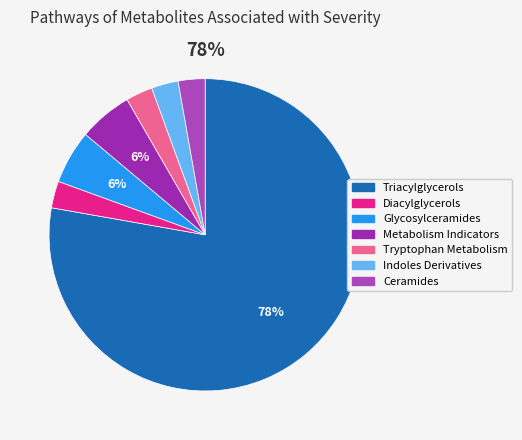

What is the ratio of the value at Tryptophan Metabolism to the value at Glycosylceramides?

0.5